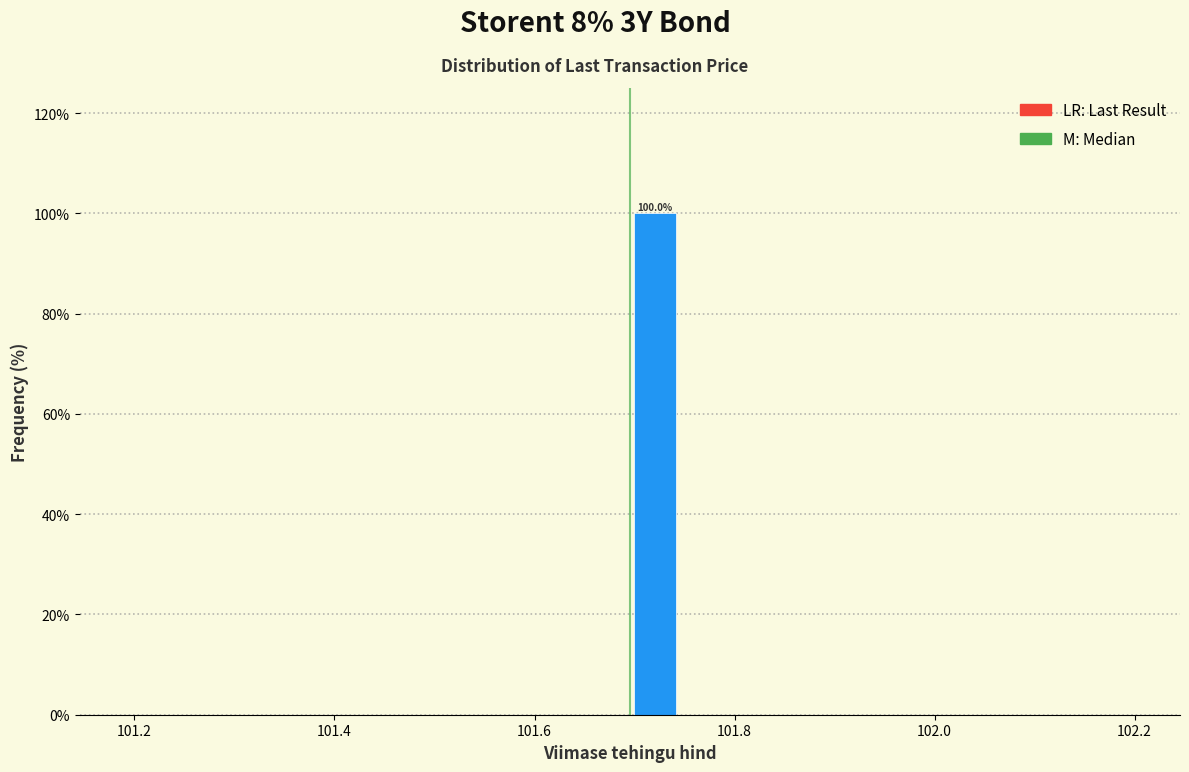

Around what value on the x-axis is the tallest bar? Give the approximate position of its centre, as read against the axis.

101.72